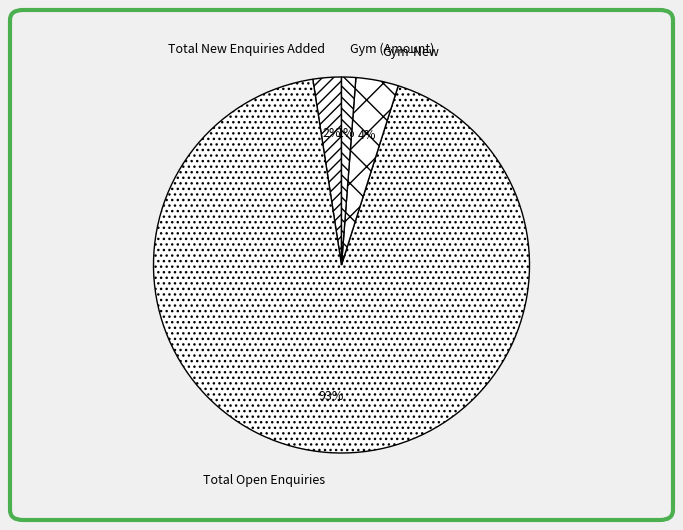

Is the sum of Total New Enquiries Added and Total Open Enquiries greater than half?

Yes